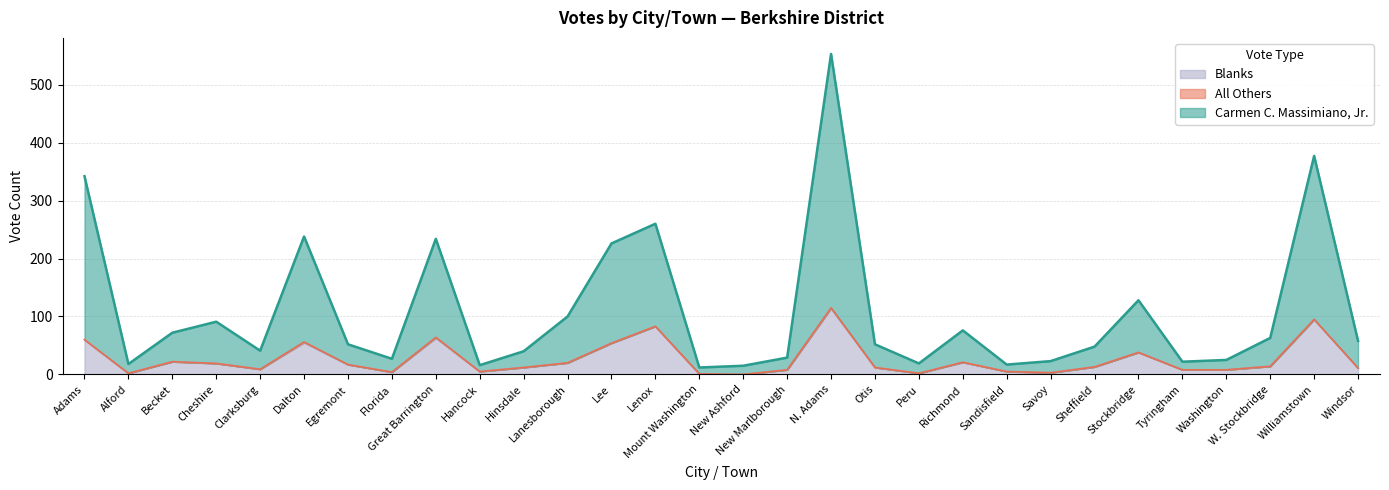

Read the Carmen C. Massimiano, Jr. value at Hancock, to the nearest 10.

20